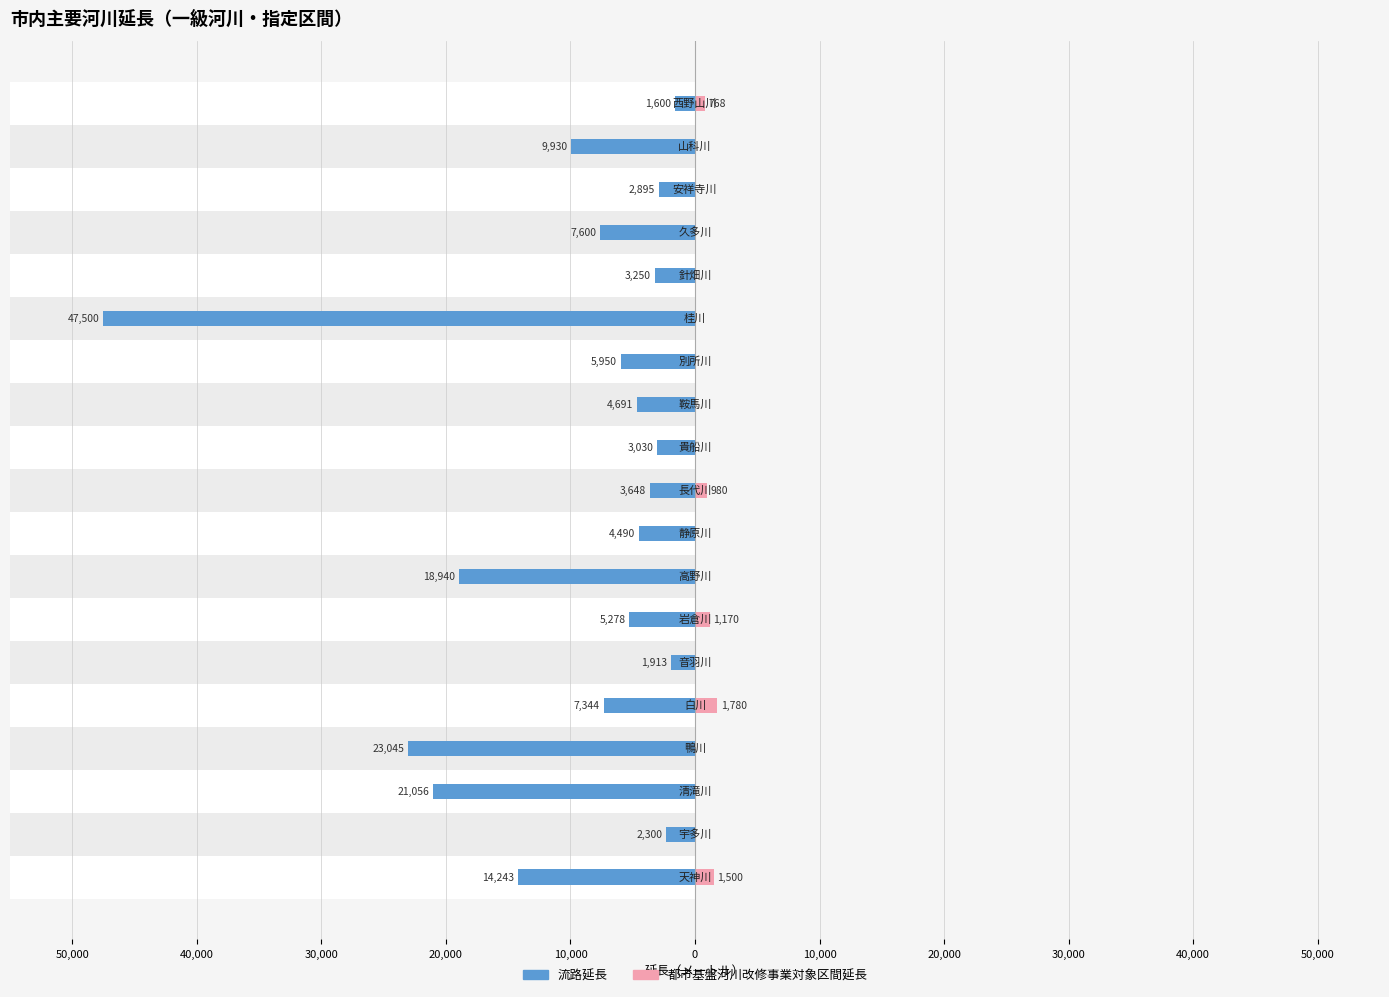

The 都市基盤河川改修事業対象区間延長 series shows 1062 at 18. True or false?

False